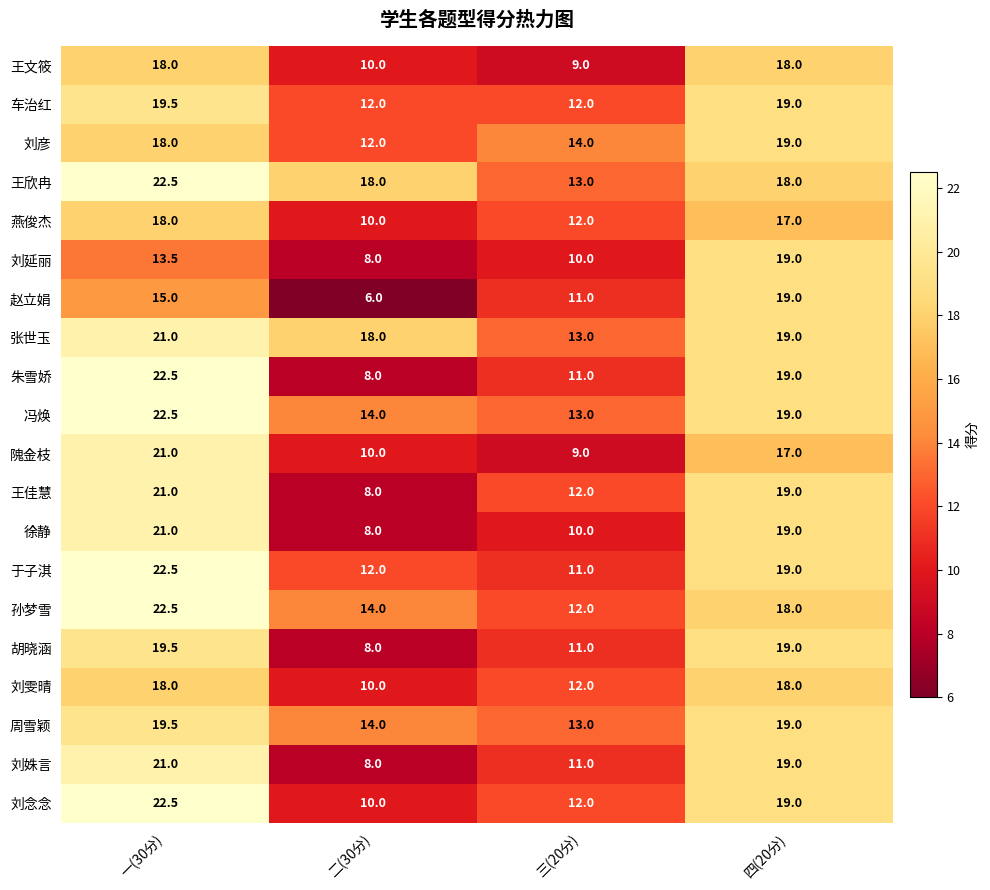

What is the total value across all series at 四(20分)?

372.0